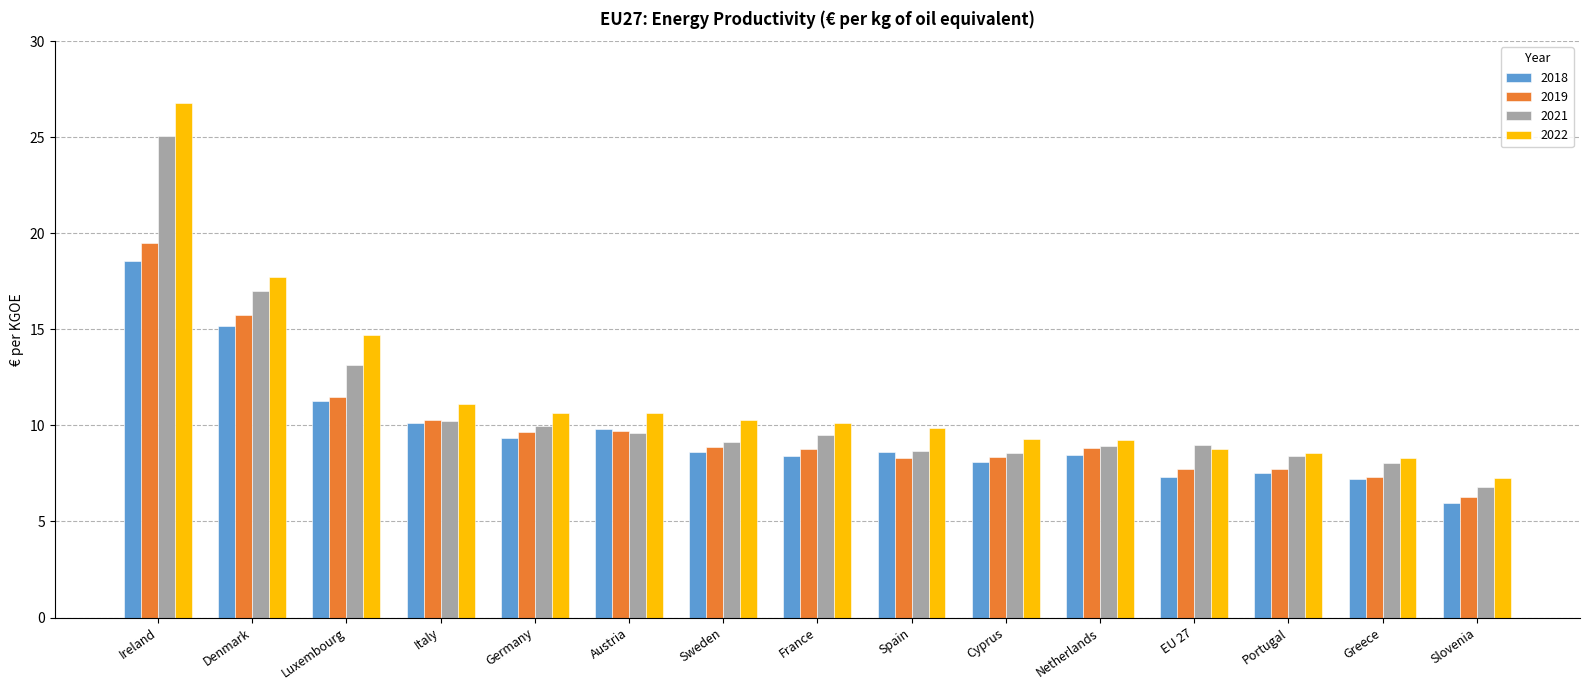

What position from the right is Spain?

7